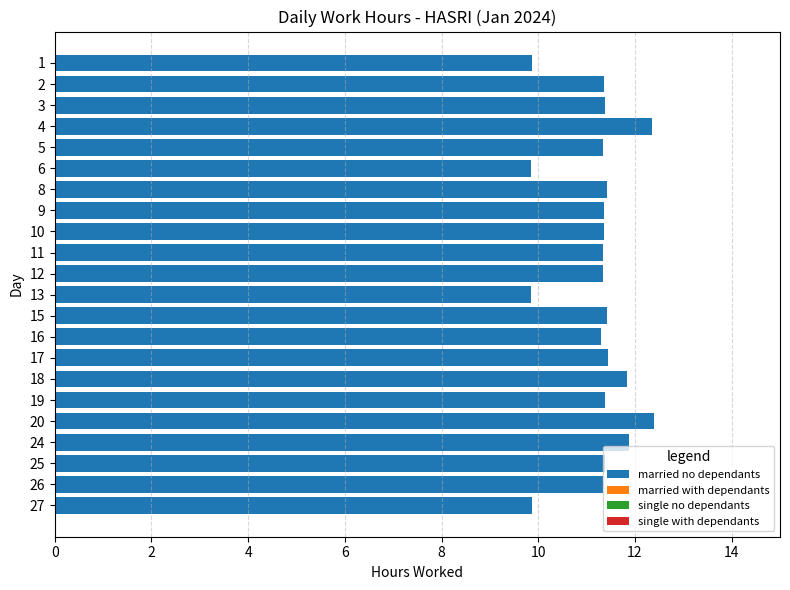

What is the sum of all values?

247.1